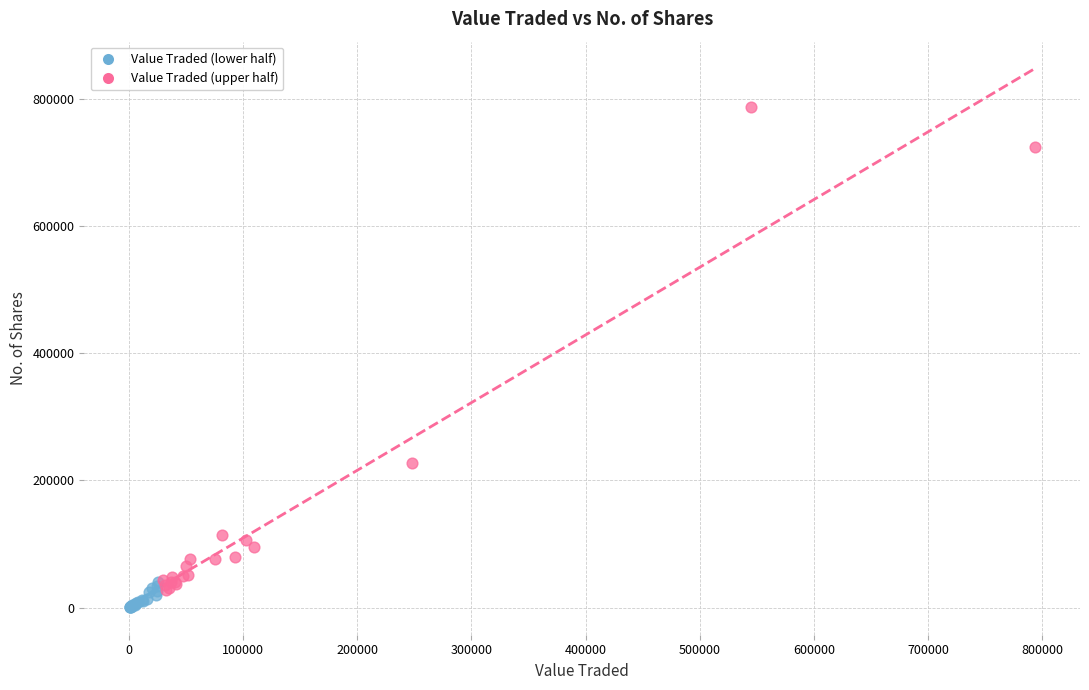

Which series contains the highest Y value?

Value Traded (upper half)